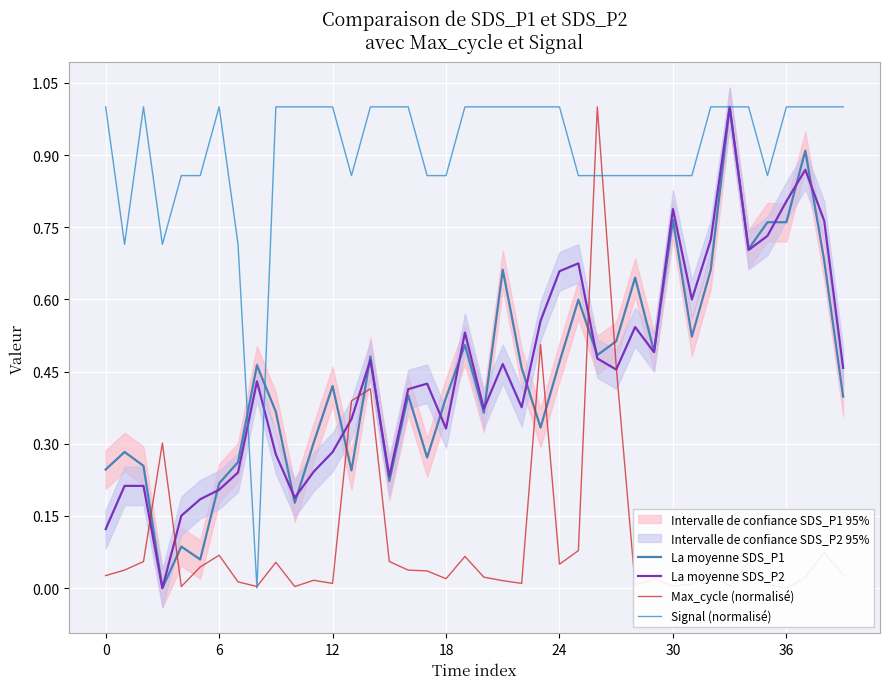

True or false: La moyenne SDS_P2 has a value of 0.1 at 6.

False